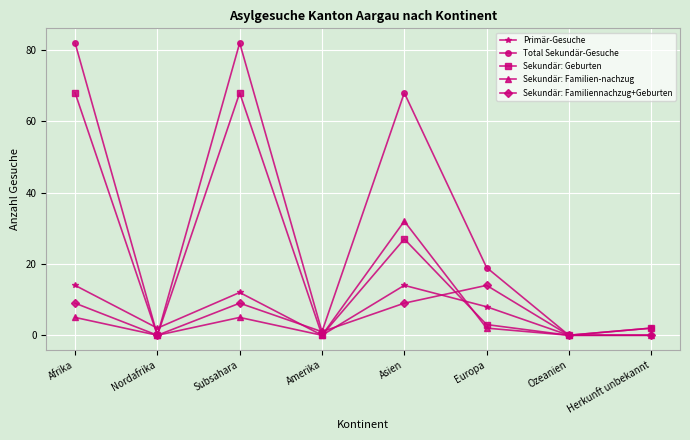

What is the difference between the maximum and minimum values in the Sekundär: Geburten series?

68